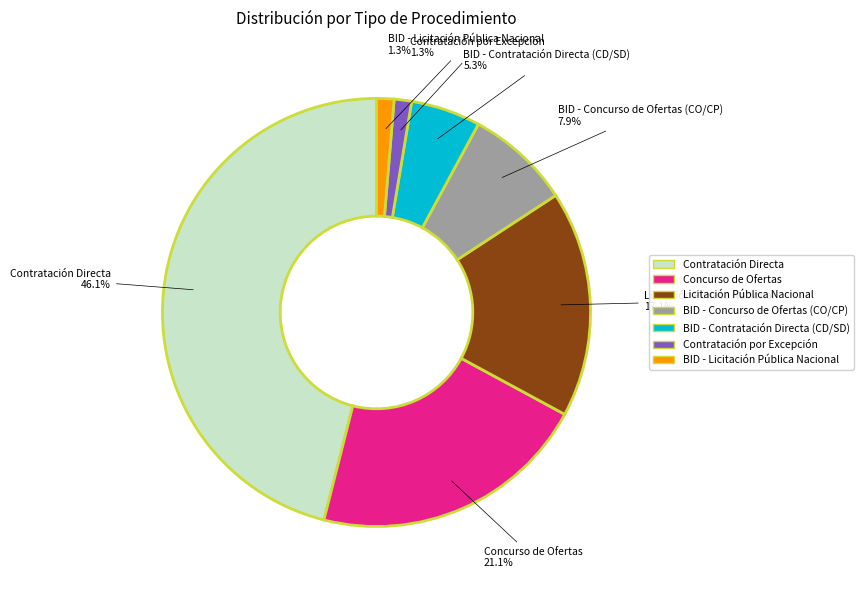

Is there a majority slice in this chart?

No